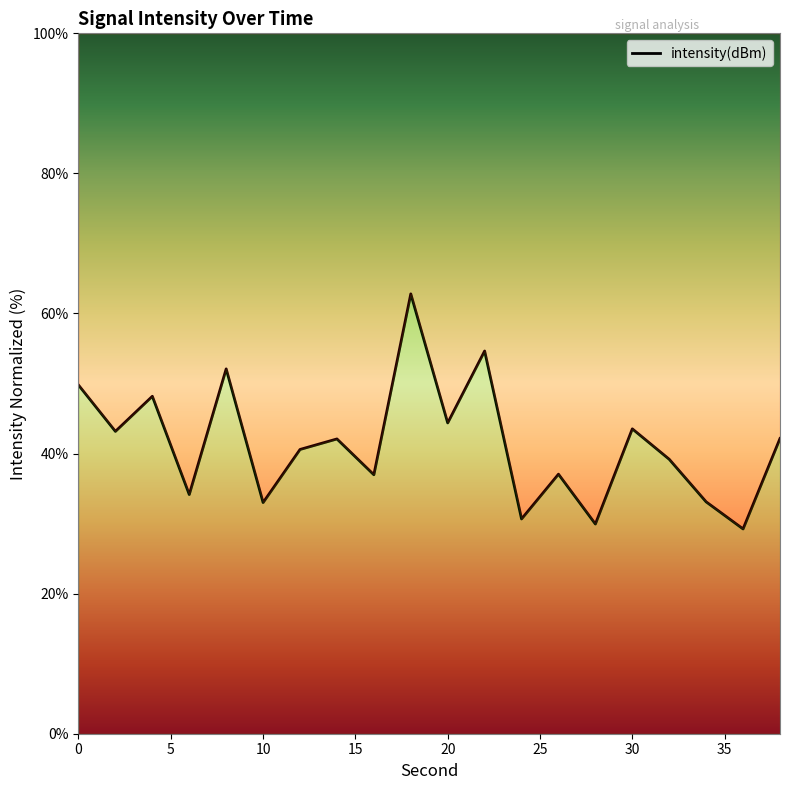

Rank the categories by value from highest to lowest.

18, 22, 8, 0, 4, 20, 30, 2, 38, 14, 12, 32, 26, 16, 6, 34, 10, 24, 28, 36